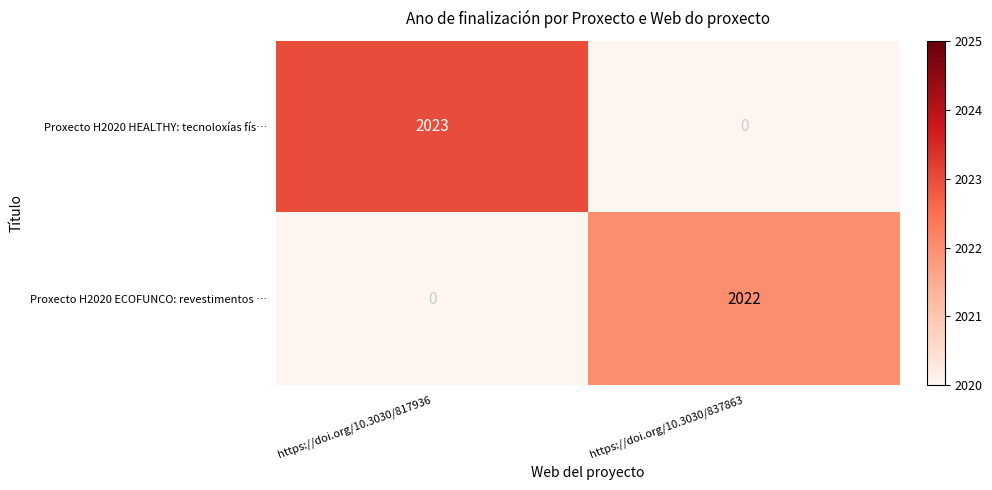

True or false: Proxecto H2020 ECOFUNCO: revestimentos … has a value of 2022 at https://doi.org/10.3030/837863.

True